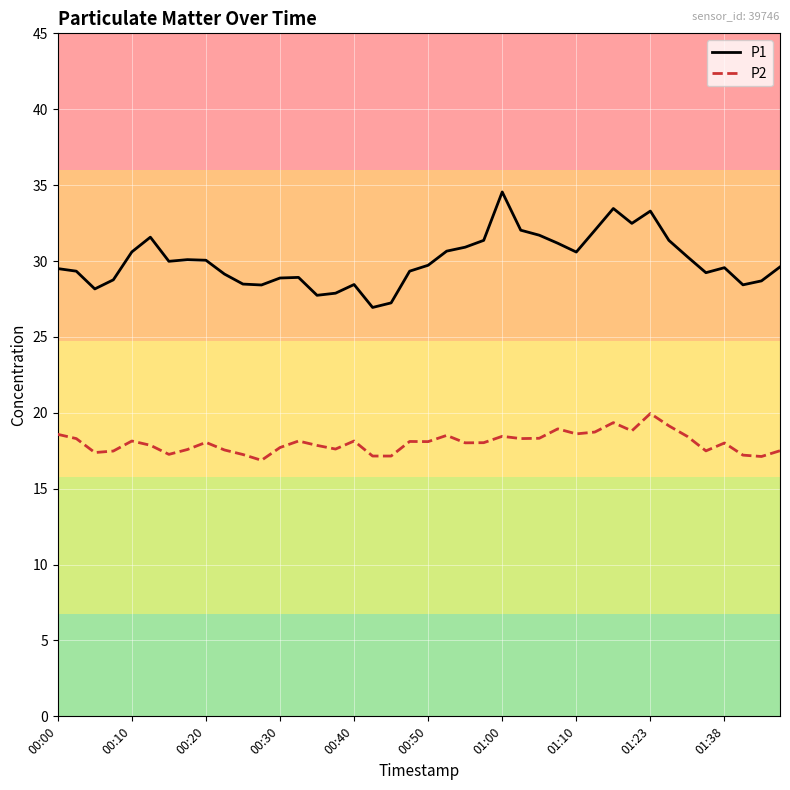

True or false: P1 and P2 intersect in this chart.

False